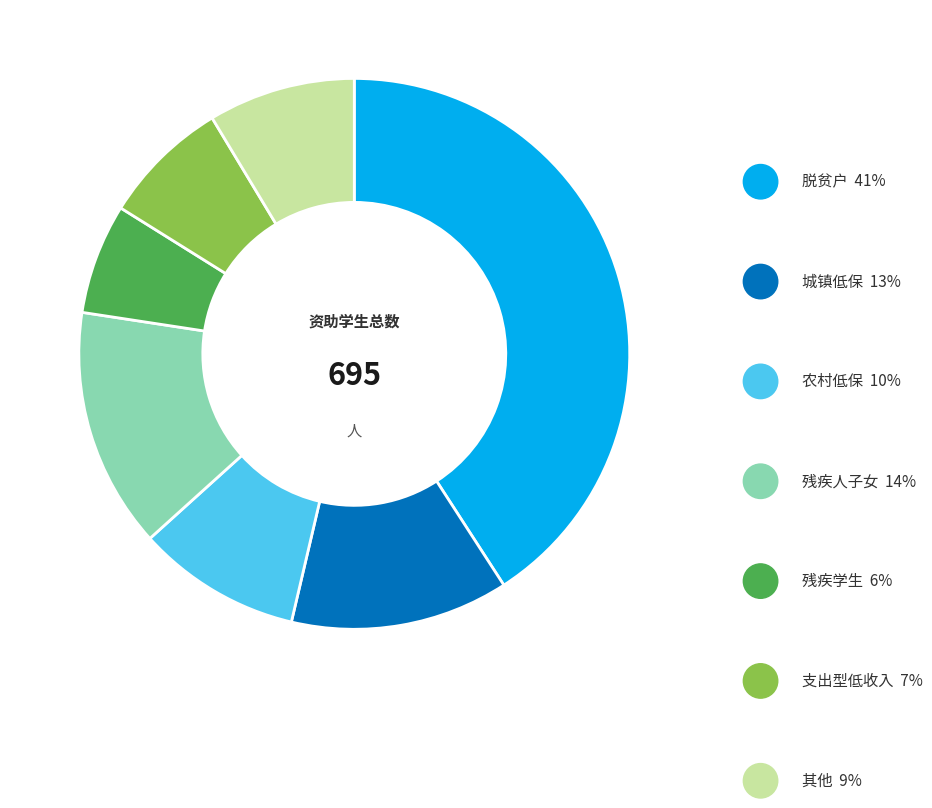

How many slices are in this pie chart?

7